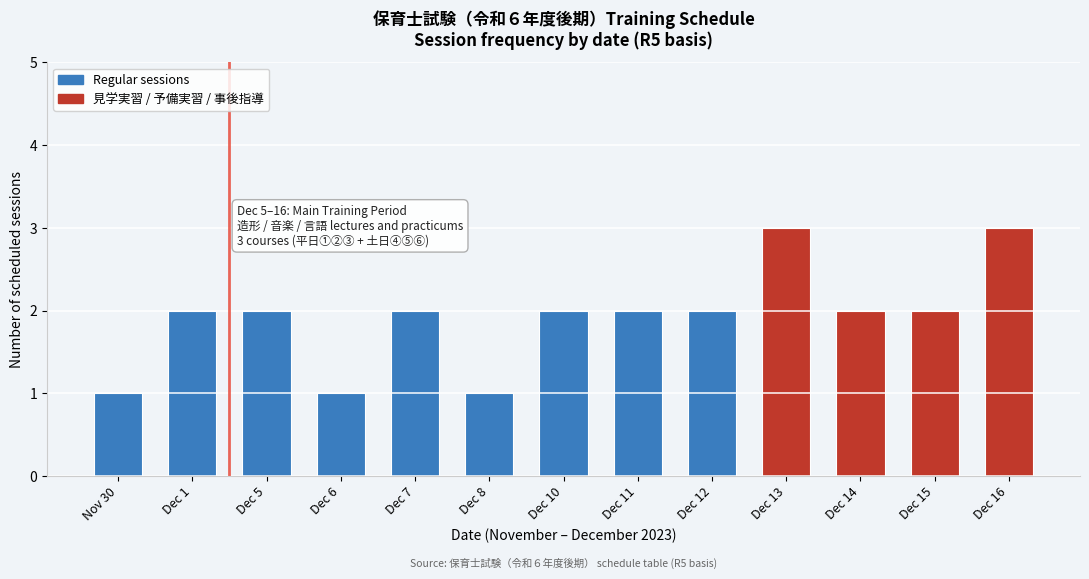

Reading left to right, extract all data points from this chart.

Nov 30=1	Dec 1=2	Dec 5=2	Dec 6=1	Dec 7=2	Dec 8=1	Dec 10=2	Dec 11=2	Dec 12=2	Dec 13=3	Dec 14=2	Dec 15=2	Dec 16=3